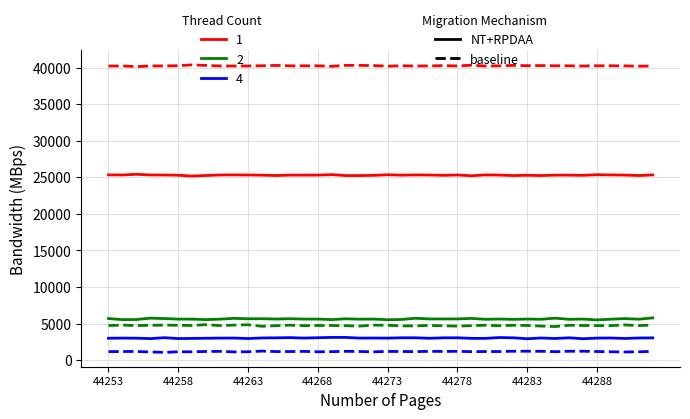

What is the smallest value displayed?

1058